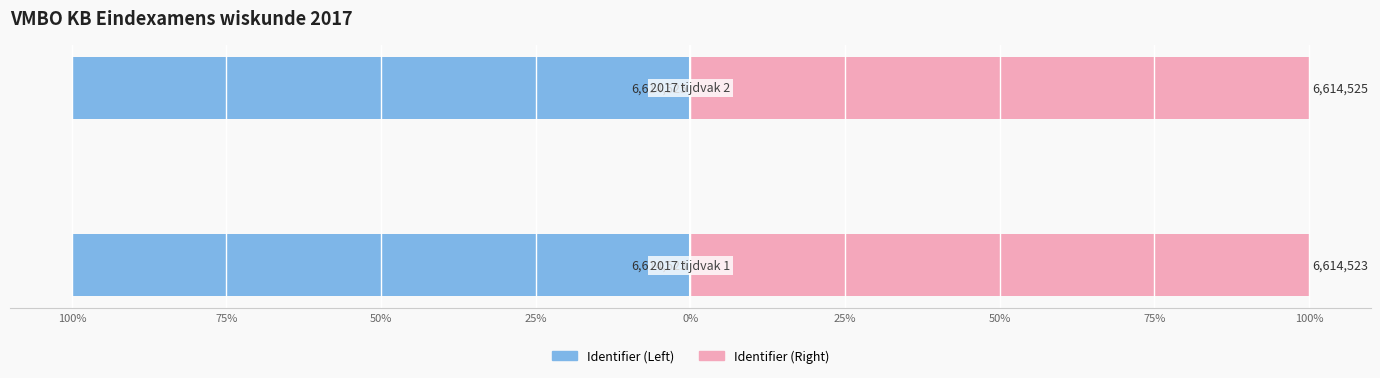

Reading left to right, list all the values displayed in this chart.

Identifier (Left): -100.0	-100.0
Identifier (Right): 100.0	100.0